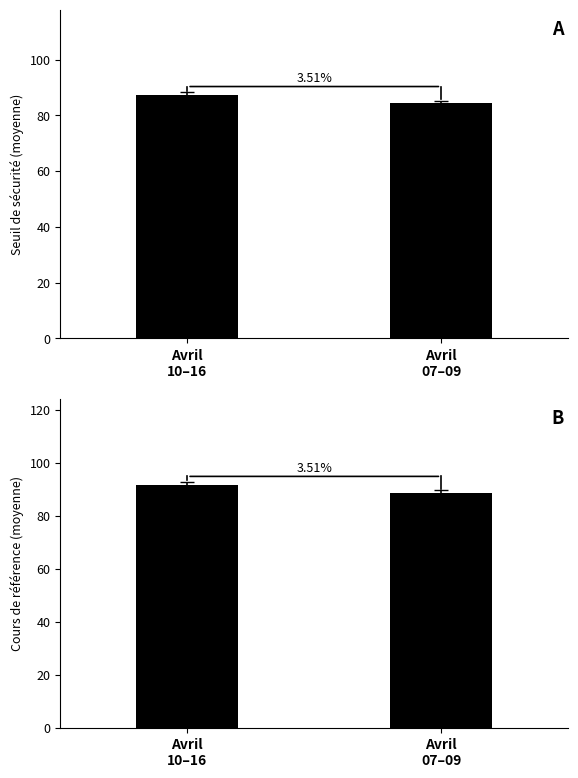

Which series changed the most between Avril
10–16 and Avril
07–09?

Cours de référence